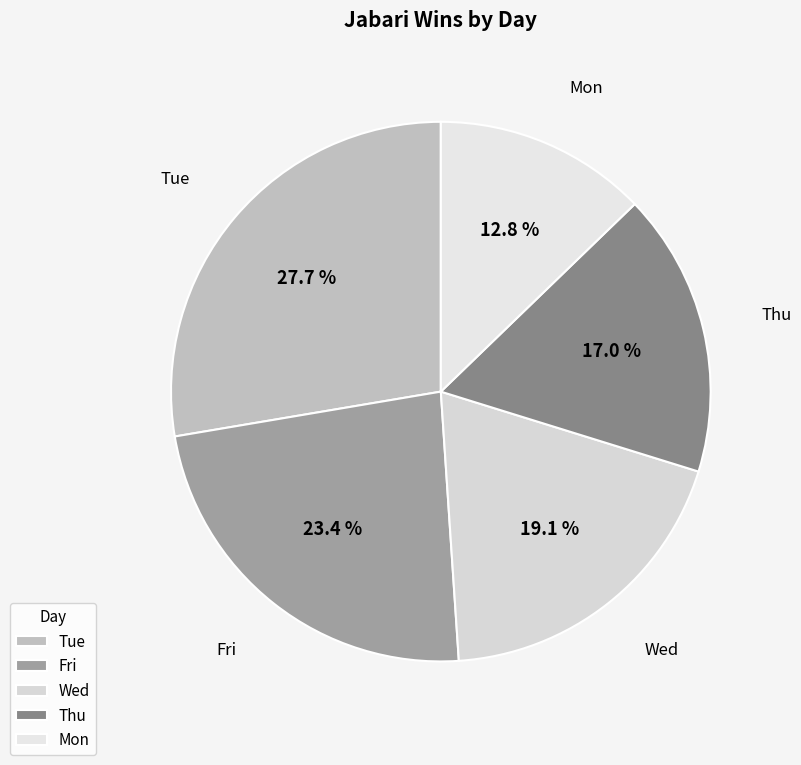

To the nearest percent, what is the combined percentage of Mon and Wed?

32%